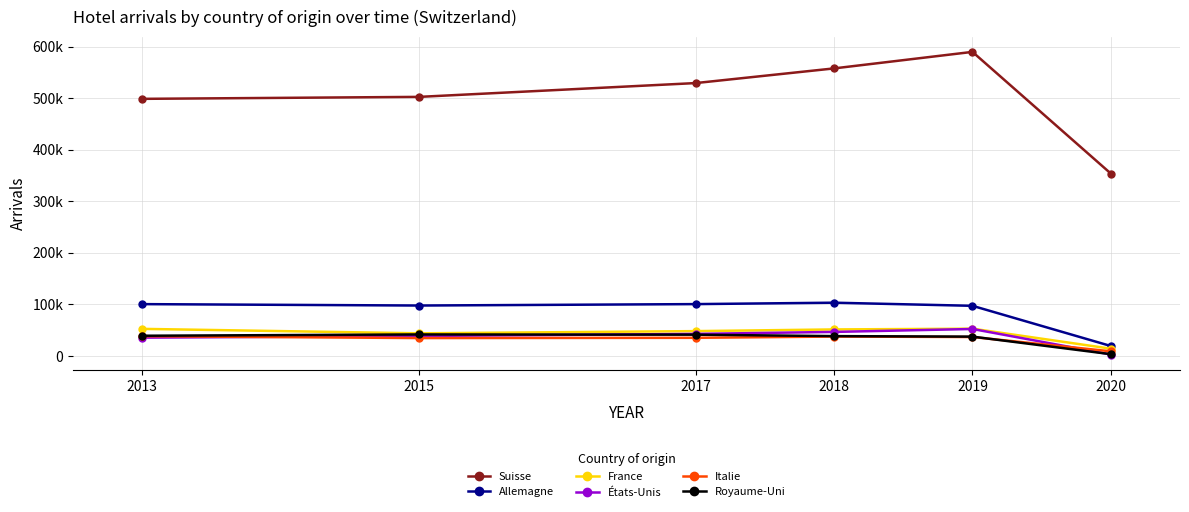

What are all the series names shown in the legend?

Suisse, Allemagne, France, États-Unis, Italie, Royaume-Uni